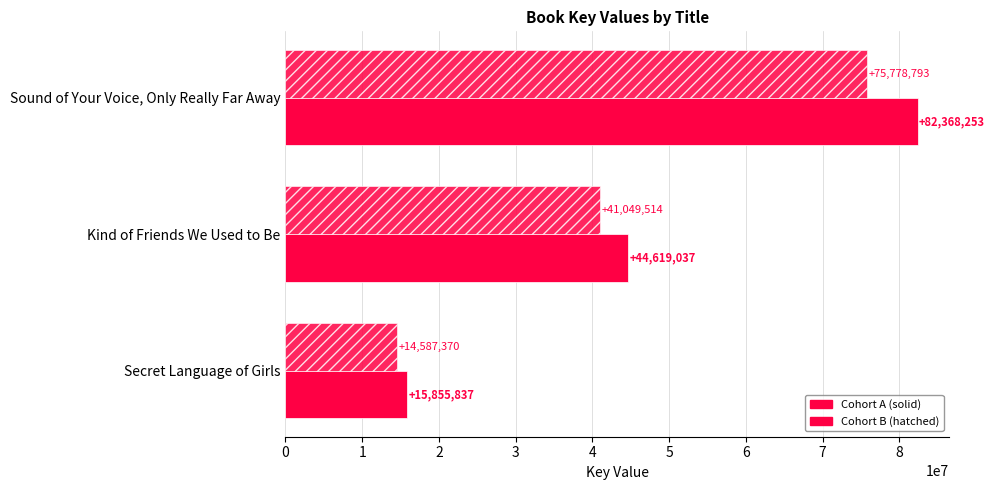

The Hatched series shows 75778792.8 at Sound of Your Voice, Only Really Far Away. True or false?

True